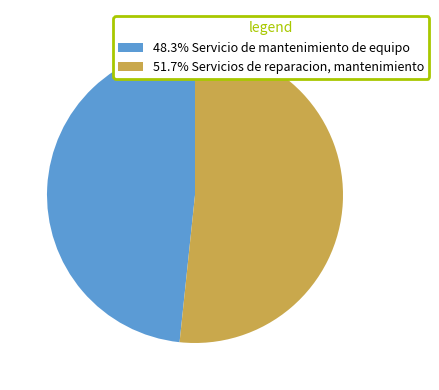

Combined, do 48.3% Servicio de mantenimiento de equipo and 51.7% Servicios de reparacion, mantenimiento account for over 50%?

Yes